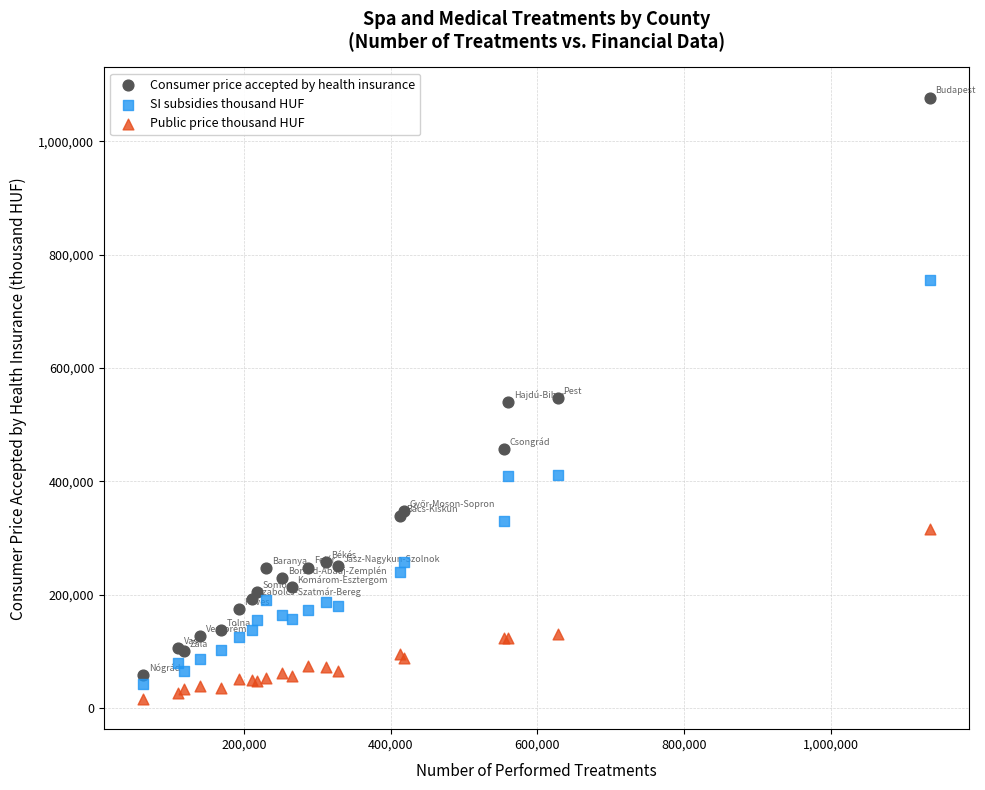

Which series contains the highest Y value?

Consumer price accepted by health insurance